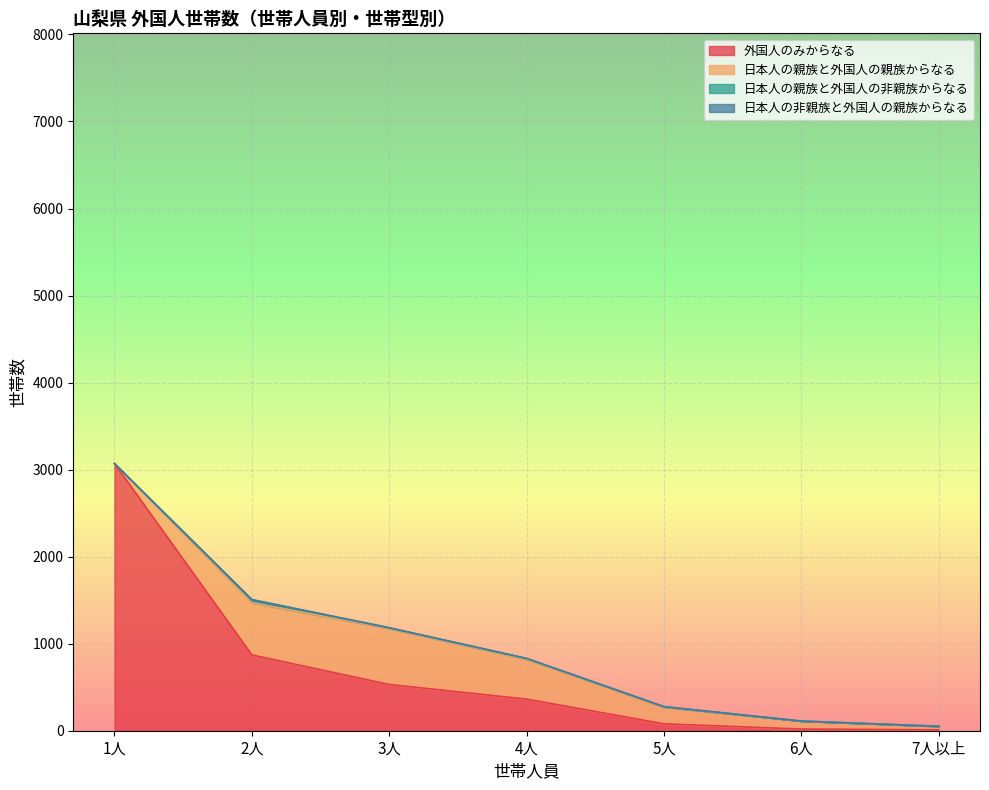

The value of 日本人の非親族と外国人の親族からなる at 1人 is 0. True or false?

True